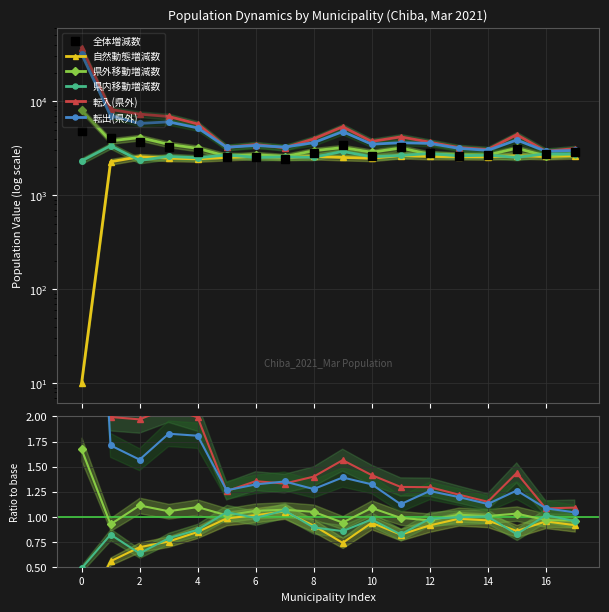

The value of 県外移動増減数 at 4 is 0.7. True or false?

False